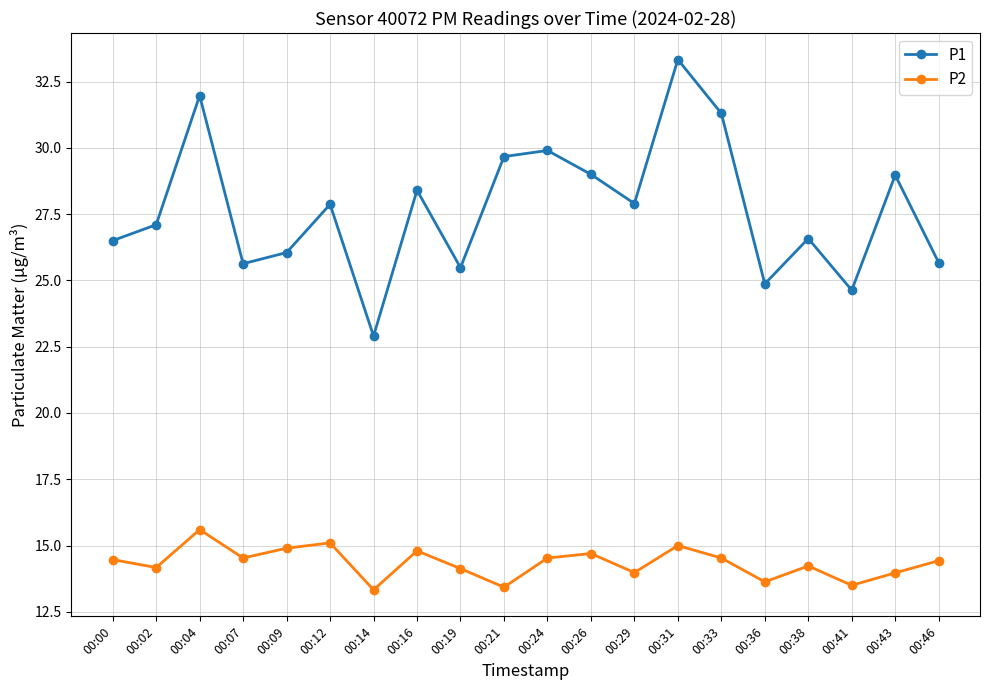

Which series has the largest range (max minus min)?

P1